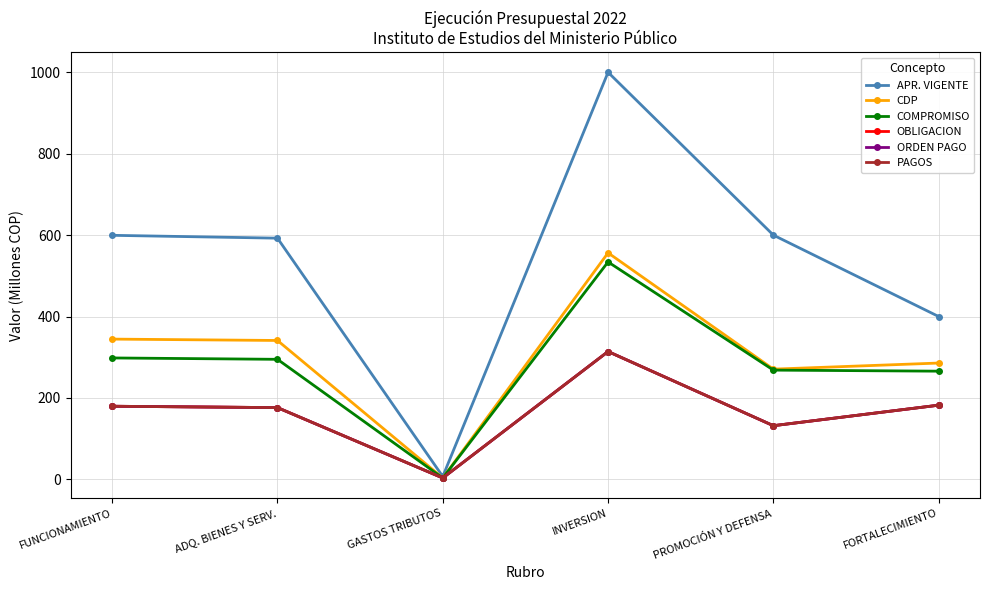

Is this an area chart (filled region under the line)?

No